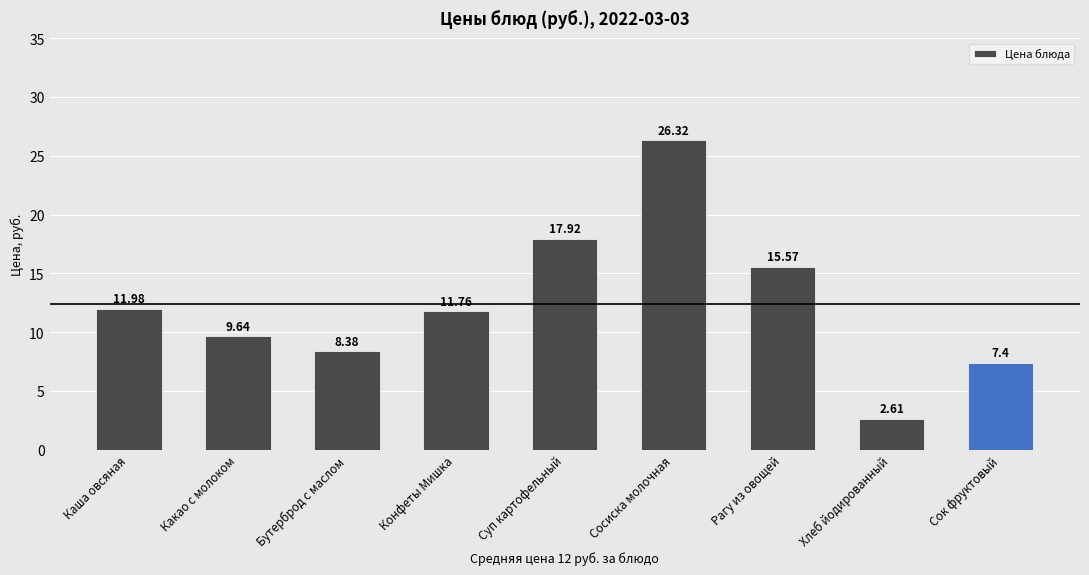

Reading right to left, transcribe all the data shown in this chart.

Сок фруктовый=7.4	Хлеб йодированный=2.6	Рагу из овощей=15.6	Сосиска молочная=26.3	Суп картофельный=17.9	Конфеты Мишка=11.8	Бутерброд с маслом=8.4	Какао с молоком=9.6	Каша овсяная=12.0